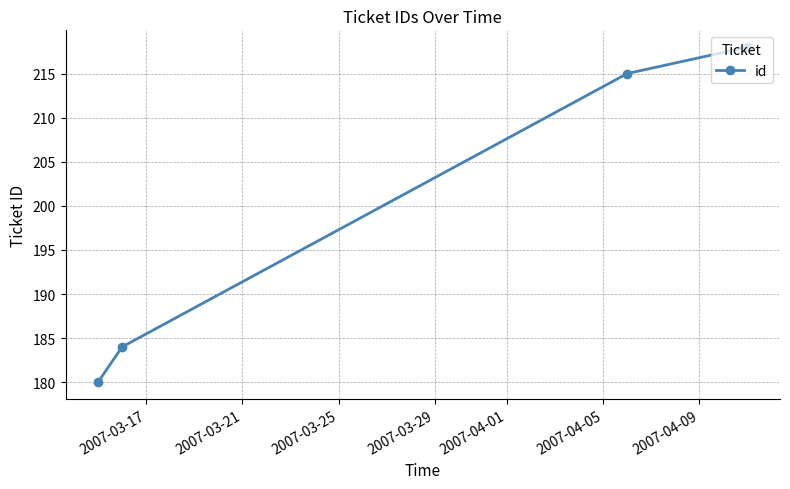

What is the value of the 2nd point from the left?

184